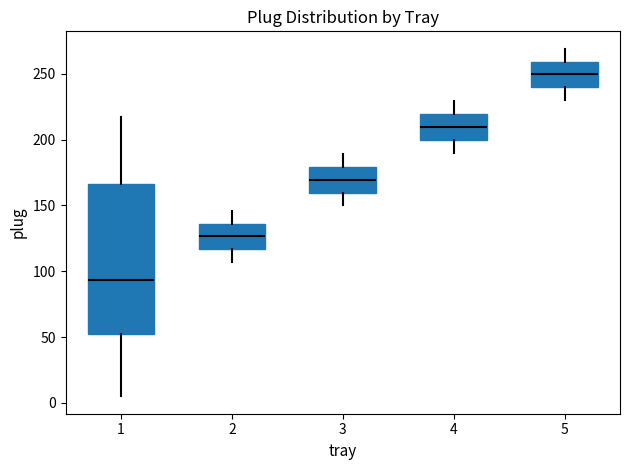

Where does the lower whisker of the box at x = 1 end on the y-axis? The values are not printed on the chart, so give them approximately, as read against the axis.

5